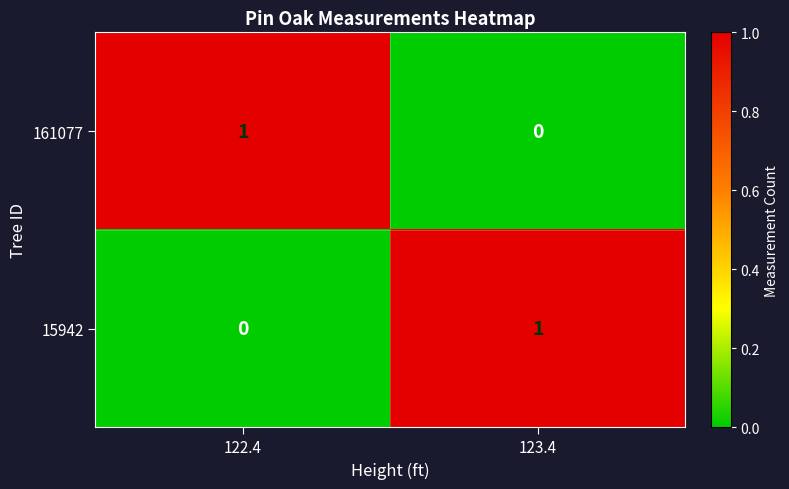

Count the number of data series in this chart.

2